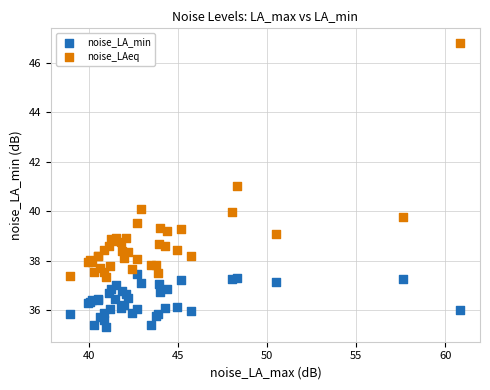

Which series reaches the minimum Y coordinate?

noise_LA_min